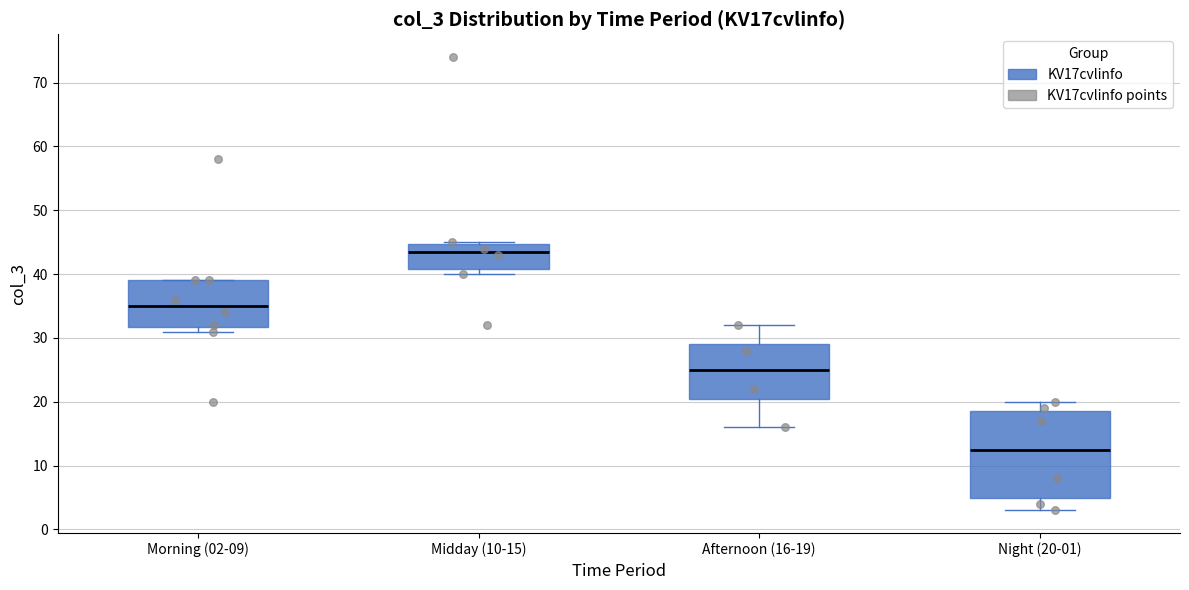

Reading left to right, transcribe this box plot: for each box, give where its median line is, the range the box spans, and where its two whiskers end, as read against the y-axis. The values are not printed on the chart, so give them approximately, as read against the axis.

Morning (02-09): median 35, box 32 to 39, whiskers 31 to 39
Midday (10-15): median 44, box 41 to 45, whiskers 40 to 45
Afternoon (16-19): median 25, box 21 to 29, whiskers 16 to 32
Night (20-01): median 13, box 5 to 19, whiskers 3 to 20